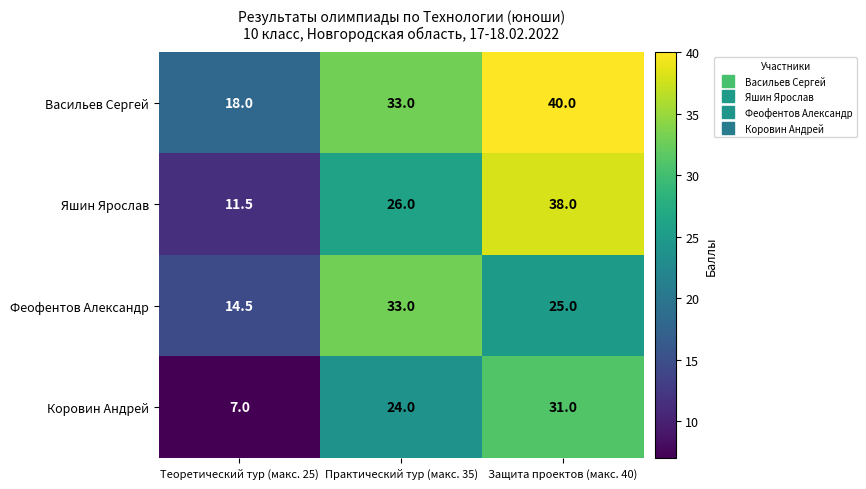

How many distinct data groups are displayed?

4